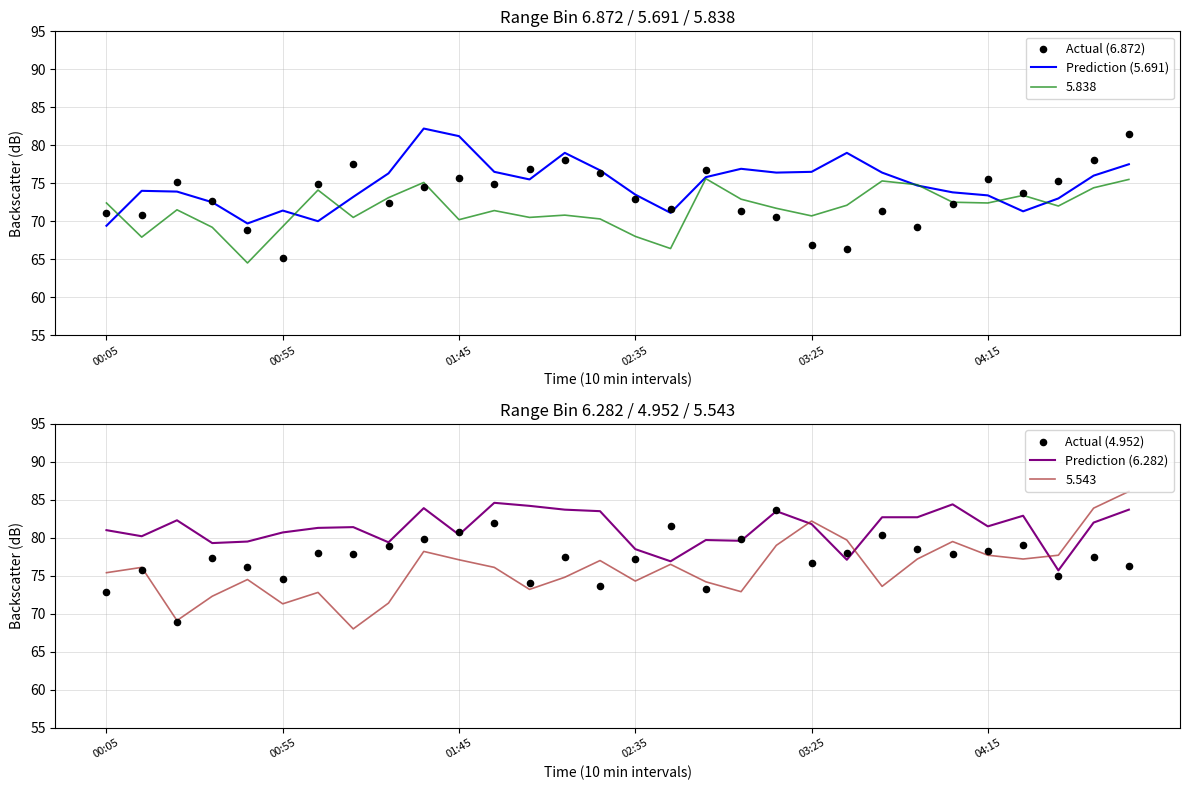

Which series has the largest total across all categories?

Prediction (6.282)